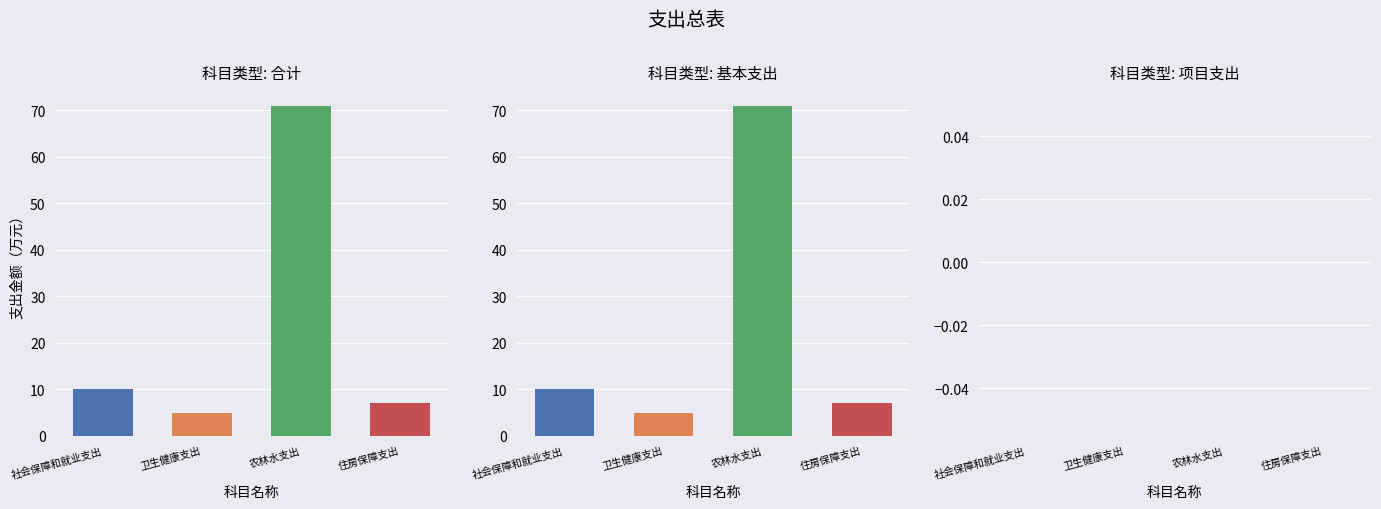

Is it true that 合计 equals 1.9 at 住房保障支出?

False